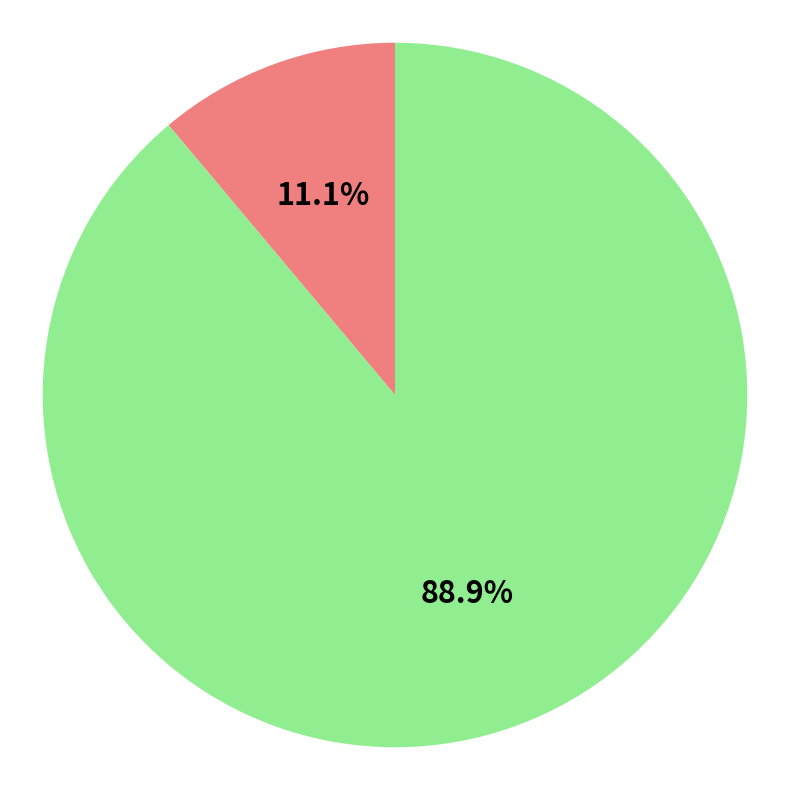

Is there any slice that represents more than half of the pie?

Yes